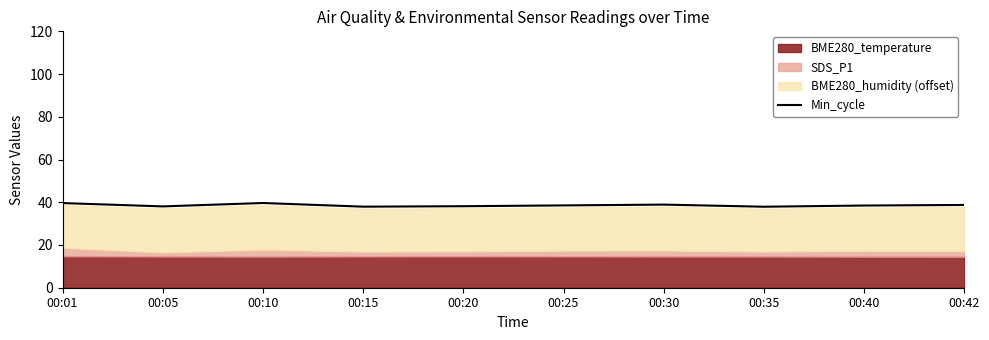

True or false: there are more than 0 points higher than both neighbors.

True